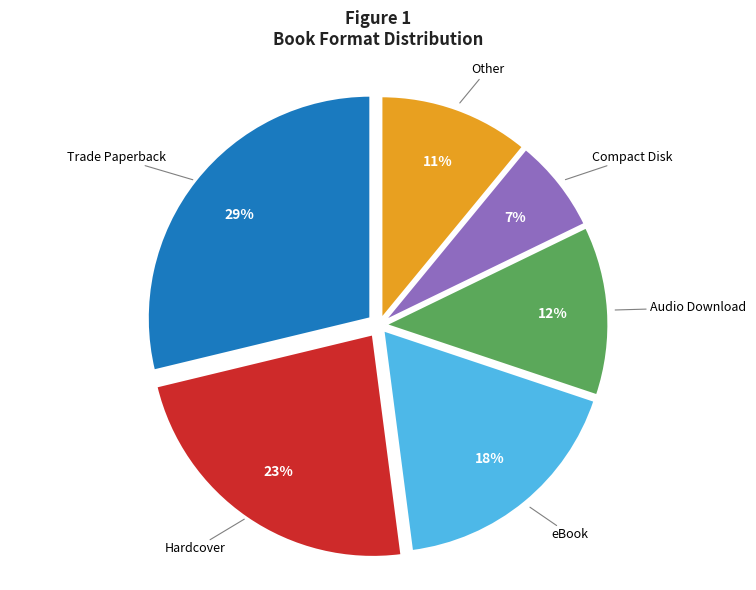

Rank the categories by value from lowest to highest.

Compact Disk, Other, Audio Download, eBook, Hardcover, Trade Paperback